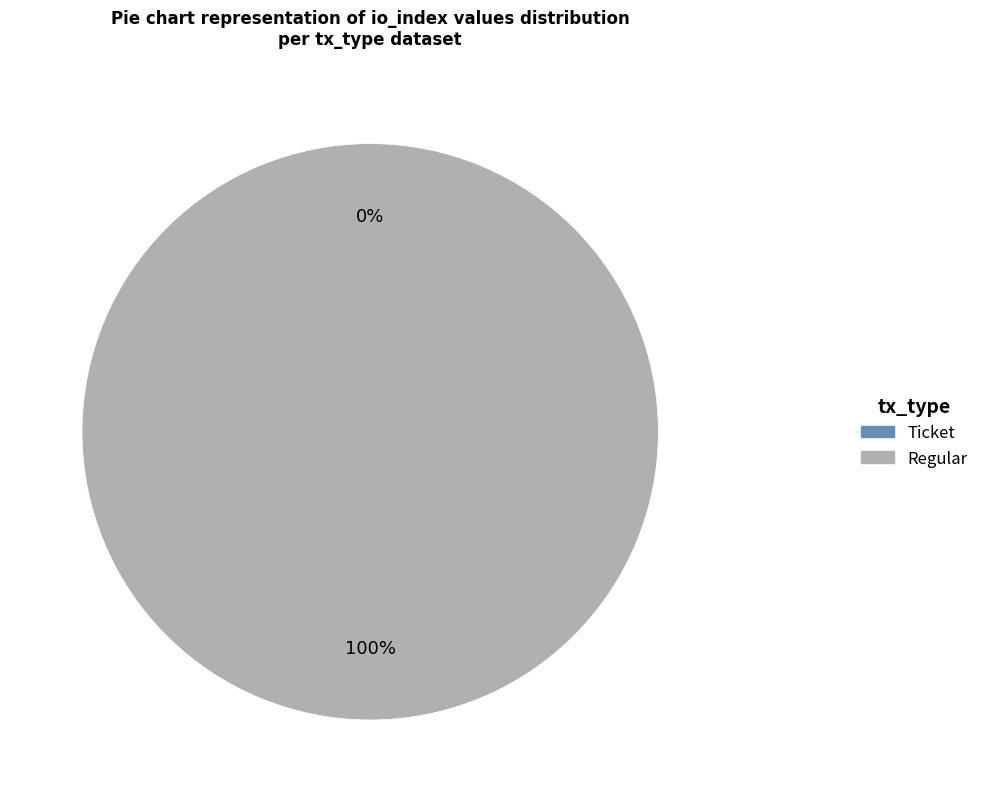

How many segments does this pie chart have?

2